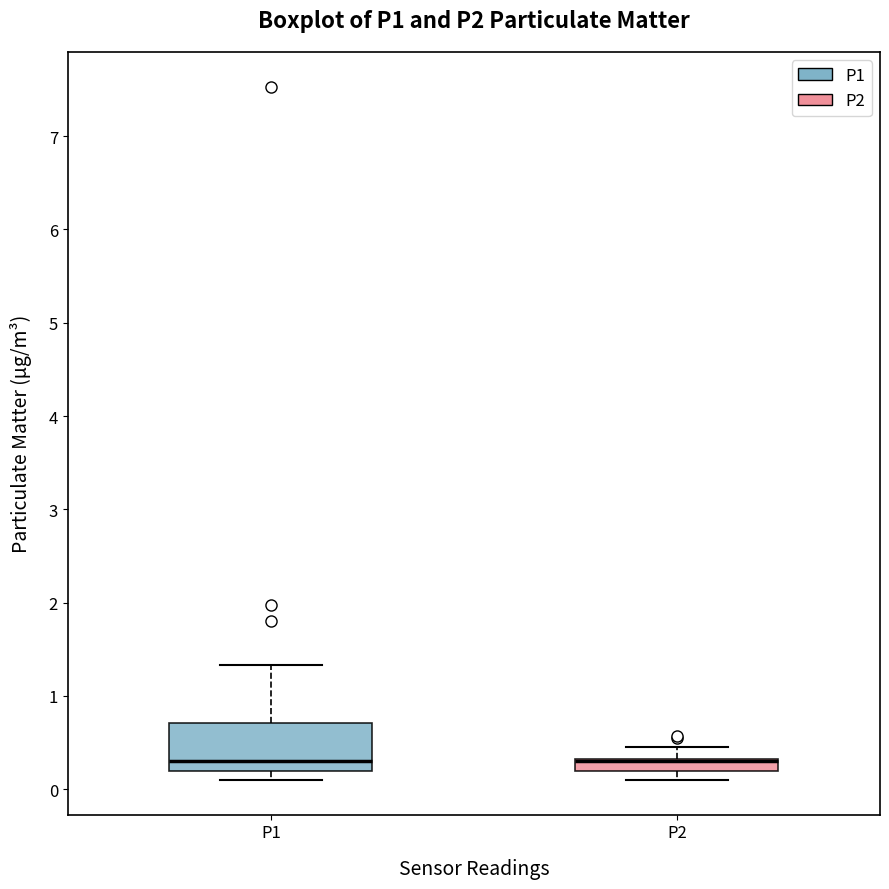

Where does the median line of the box for P1 sit on the y-axis? The values are not printed on the chart, so give them approximately, as read against the axis.

0.3